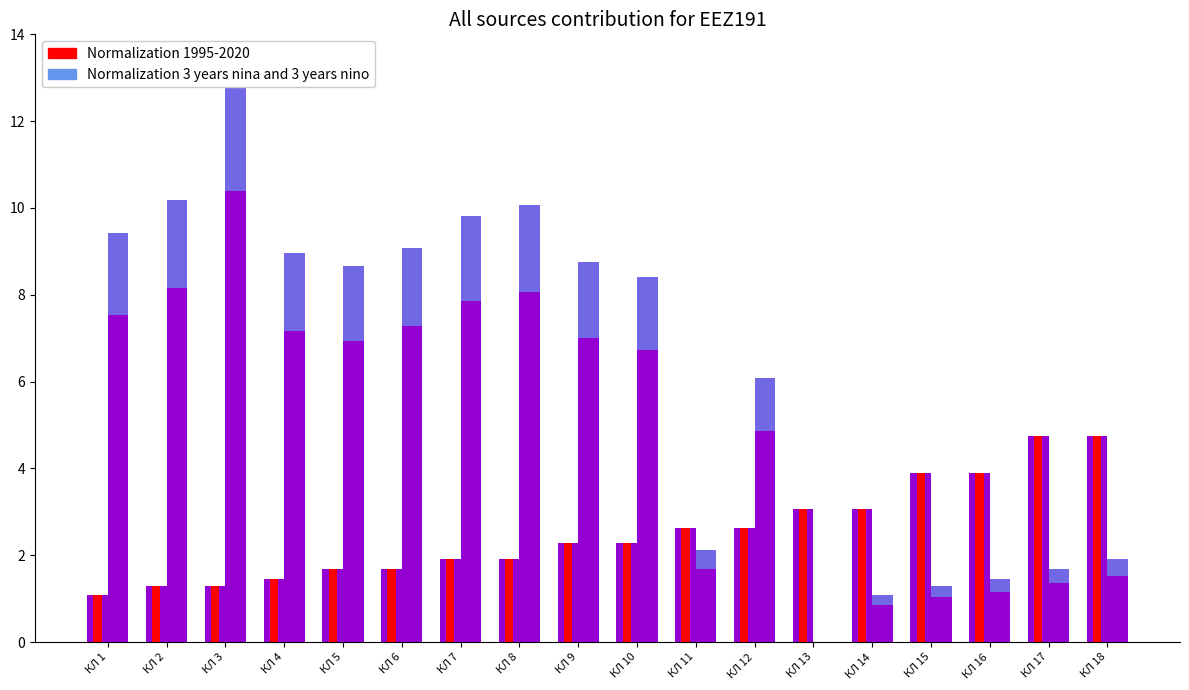

What is the total value across all series at КЛ 7?

11.7